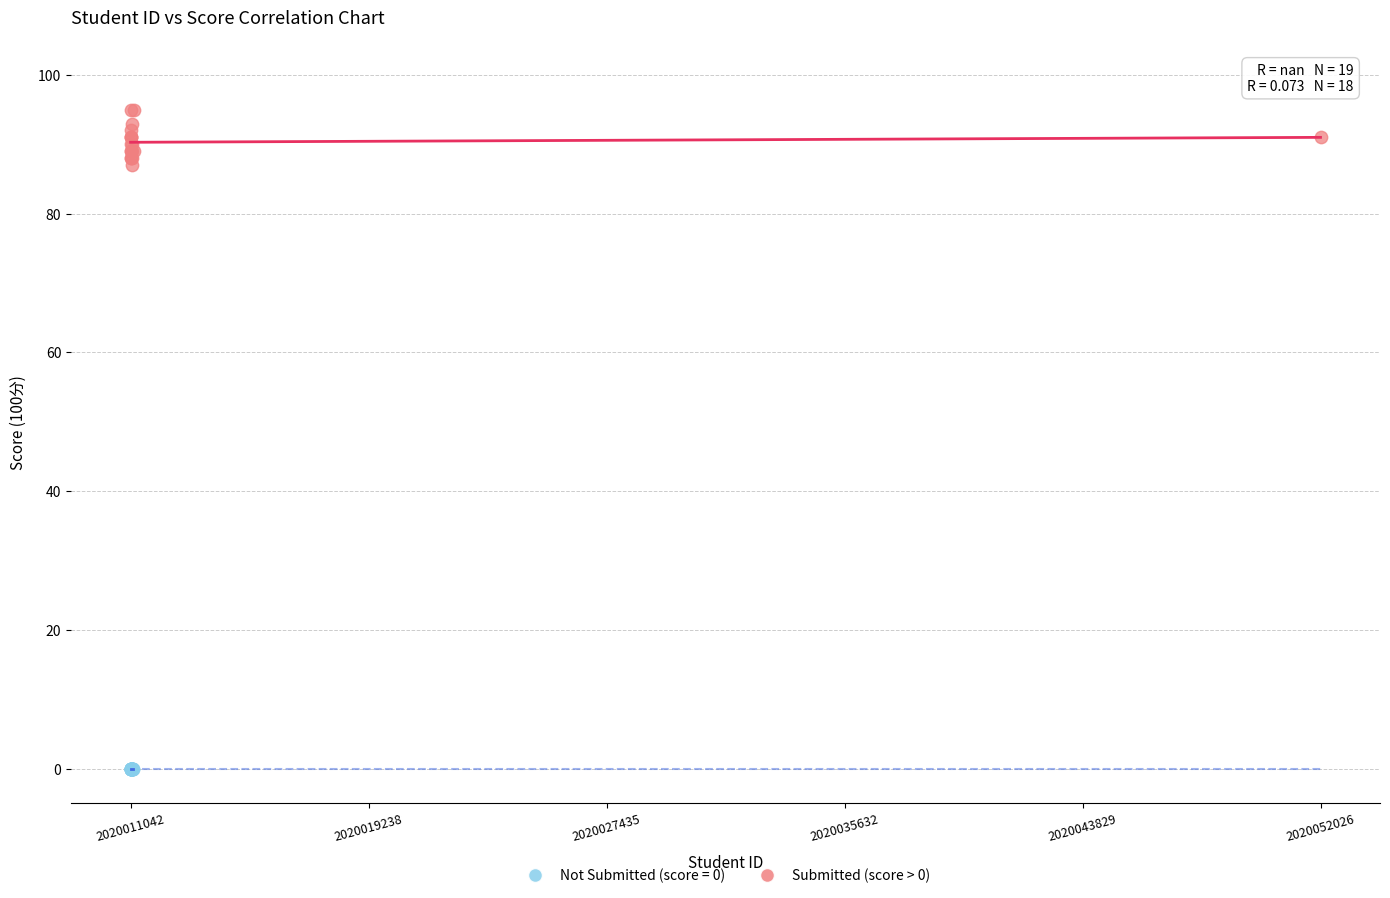

Which series contains the highest Y value?

Submitted (score > 0)